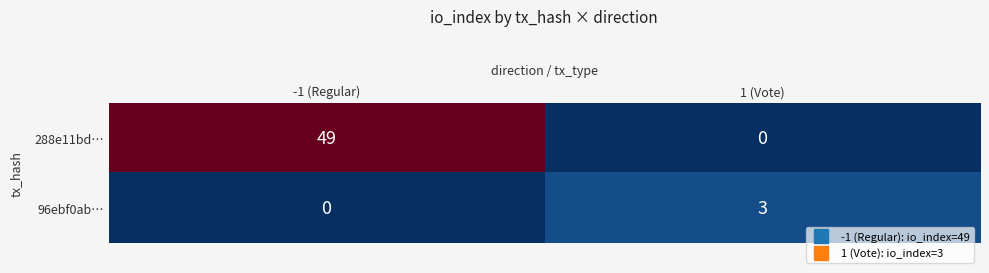

What is the total value across all series at 1 (Vote)?

3